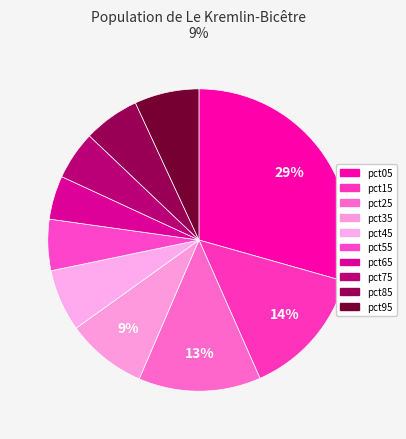

To the nearest percent, what is the difference between the pct75 and pct35 slice percentages?

3%